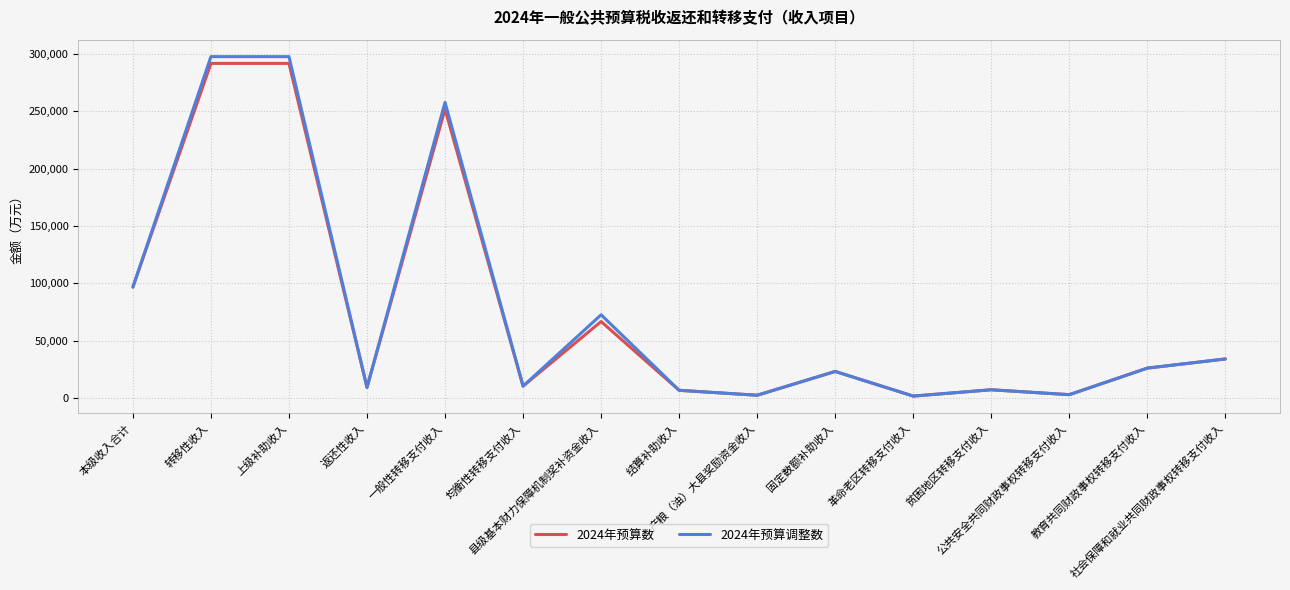

Which series has the widest spread of values?

2024年预算调整数